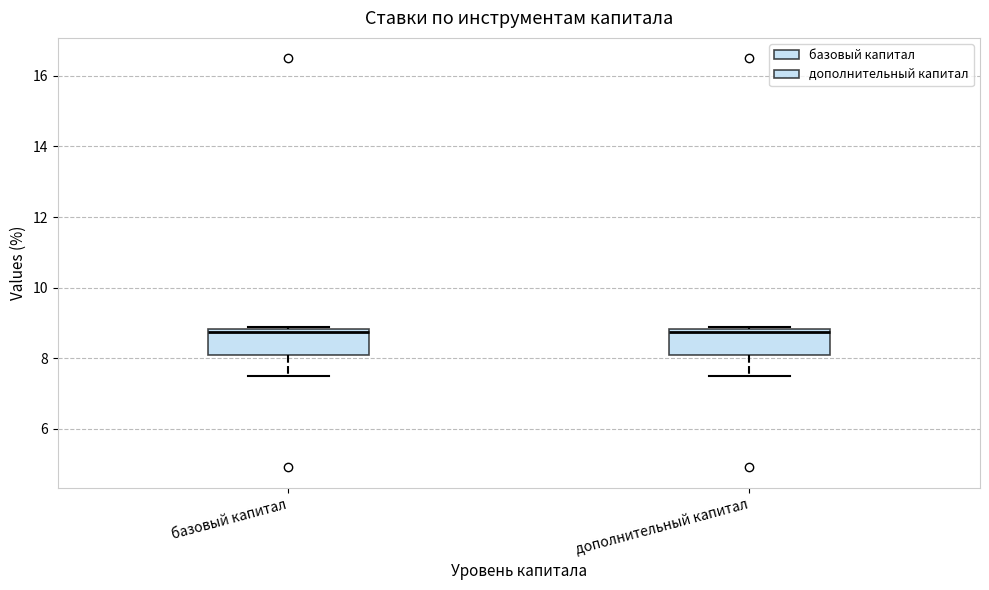

Reading left to right, read every box against the y-axis: the position of its median line, the range the box covers, and the ends of its whiskers. The values are not printed on the chart, so give them approximately, as read against the axis.

базовый капитал: median 8.8 (just below the box's upper edge), box 8.2 to 8.8, whiskers 7.6 to 8.8 (just above the box's upper edge)
дополнительный капитал: median 8.8 (just below the box's upper edge), box 8.2 to 8.8, whiskers 7.6 to 8.8 (just above the box's upper edge)